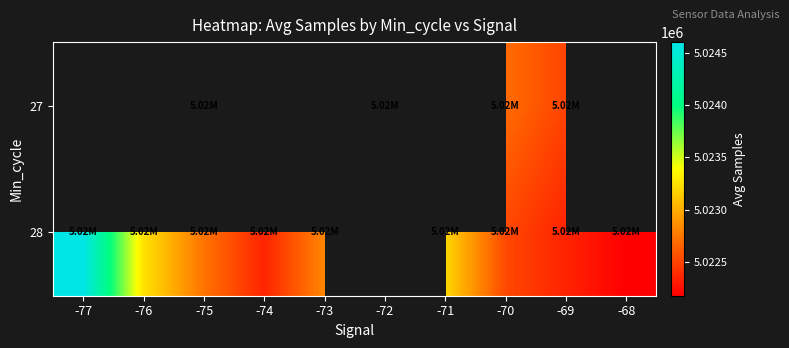

Where is 28 nearest to the value 5023389?

-76